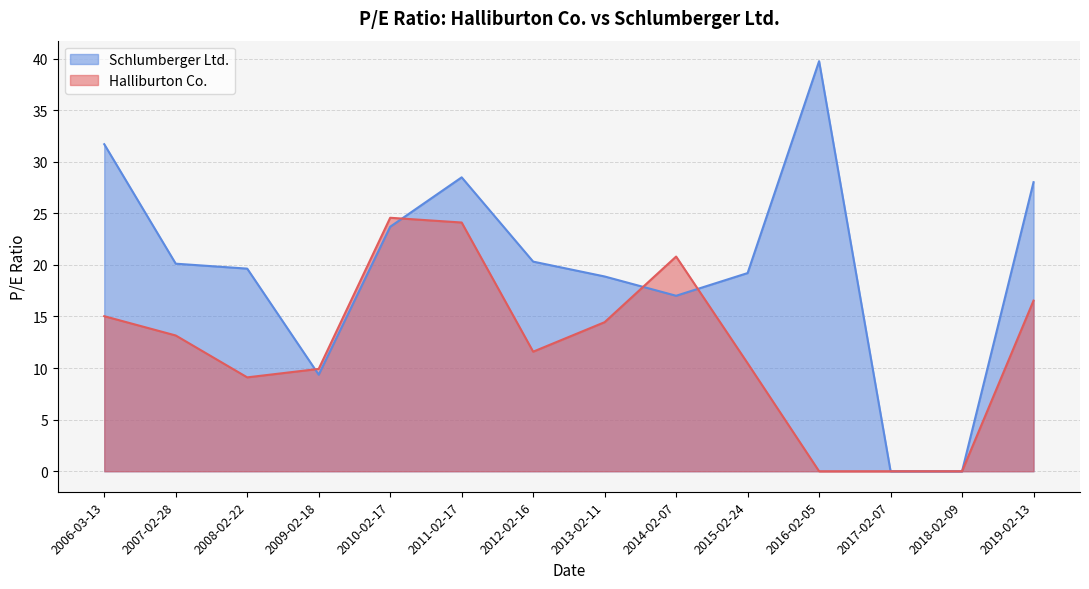

How many interior local peaks does the Schlumberger Ltd. series have?

2